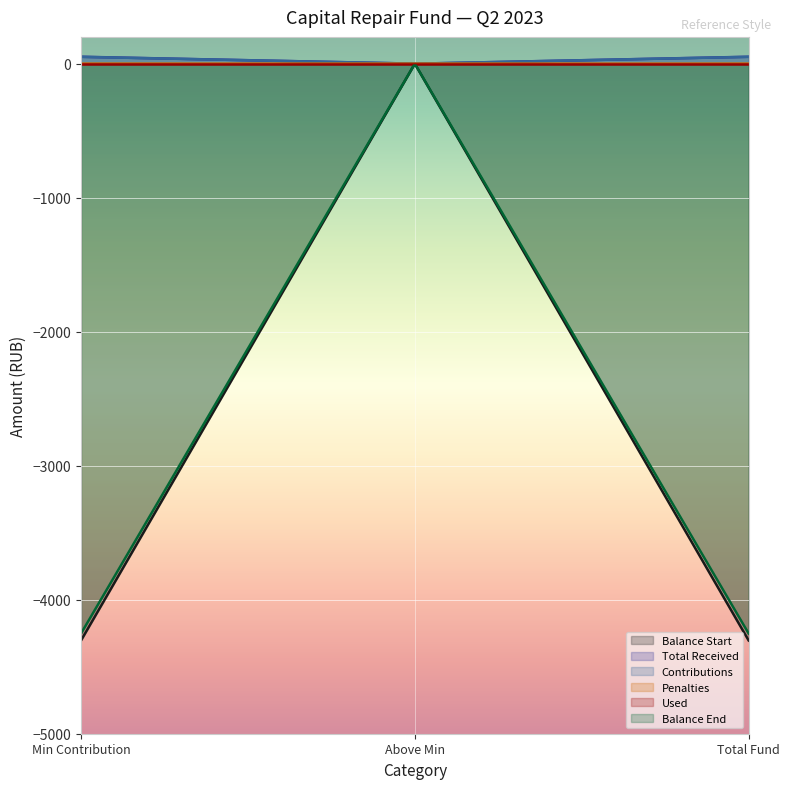

At which label does Total Received first exceed 51?

за счет минимального взноса